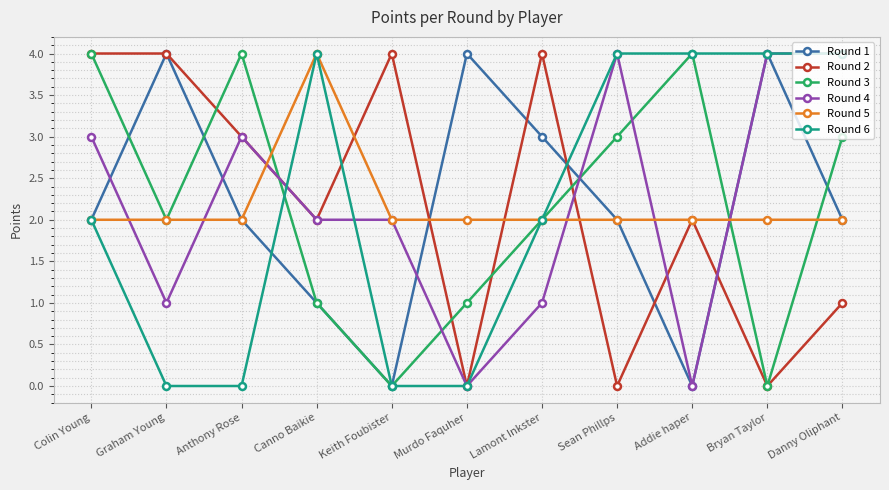

True or false: Round 6 has a value of 4 at Addie haper.

True